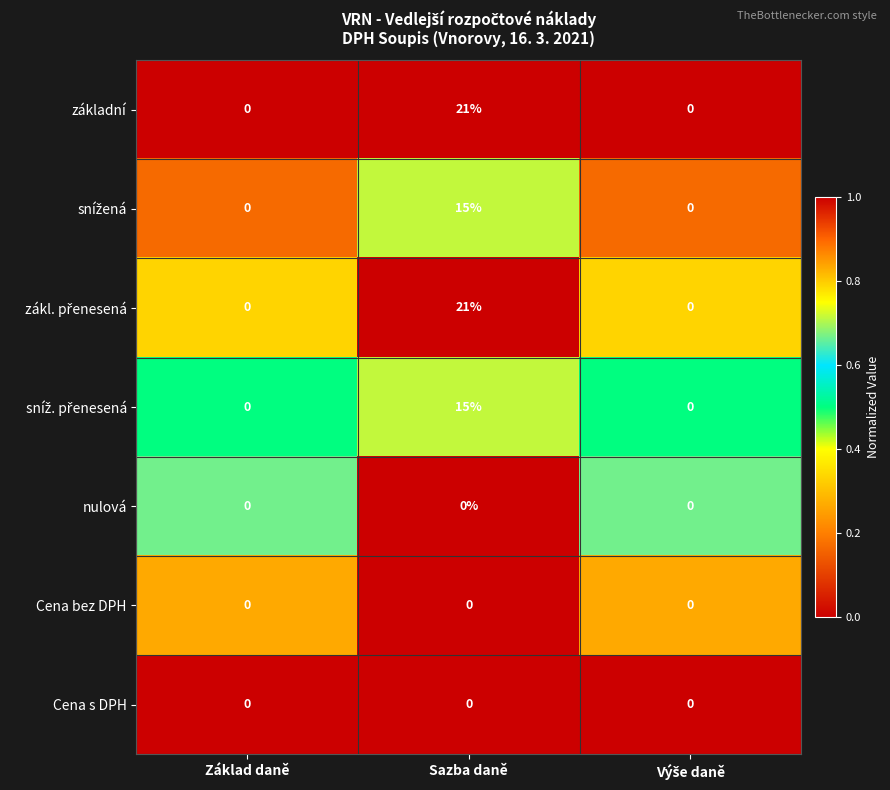

What is the spread (max minus min) of values at Základ daně?

0